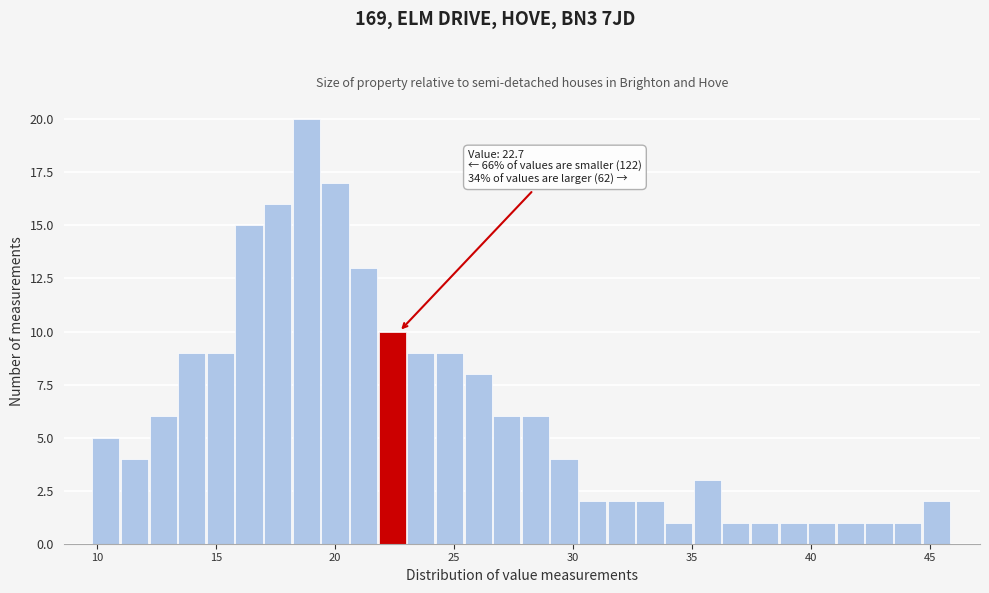

Read against the x-axis, roughly where is the centre of the tallest bar?

19.0